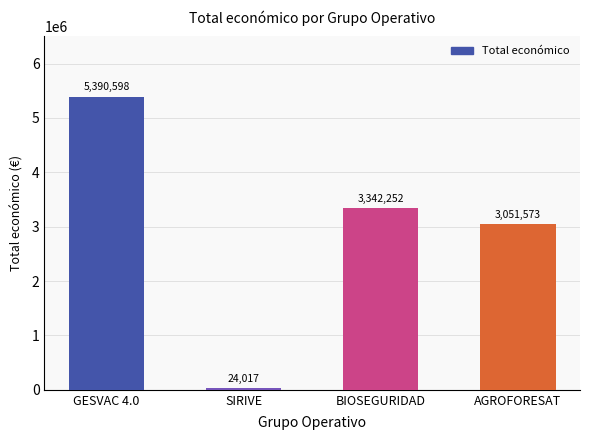

List the labels in order of value, smallest first.

SIRIVE, AGROFORESAT, BIOSEGURIDAD, GESVAC 4.0